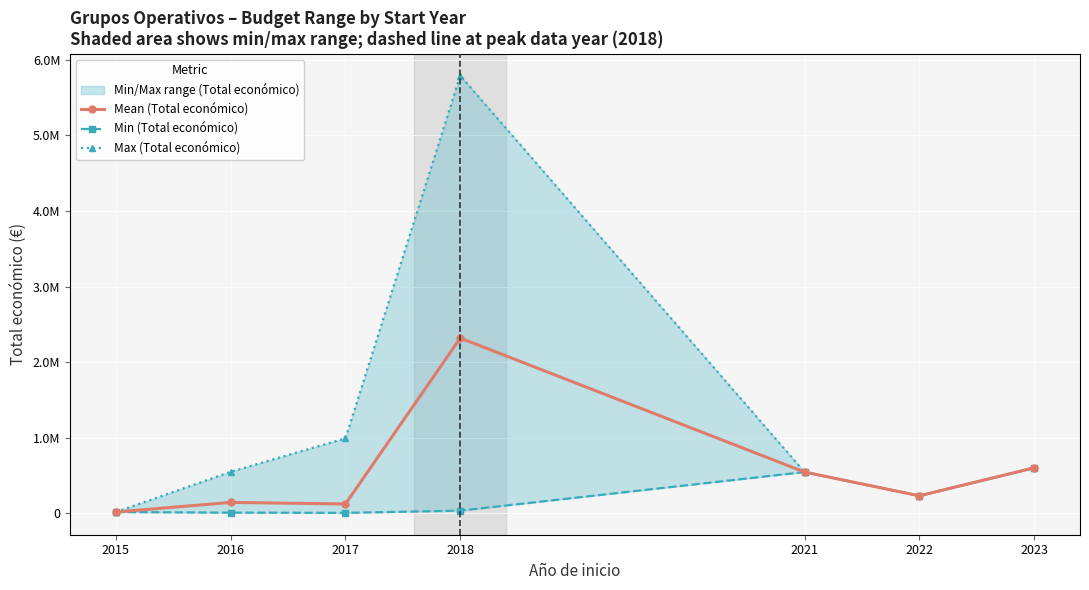

The Min (Total económico) series shows 6000.0 at 2016. True or false?

True